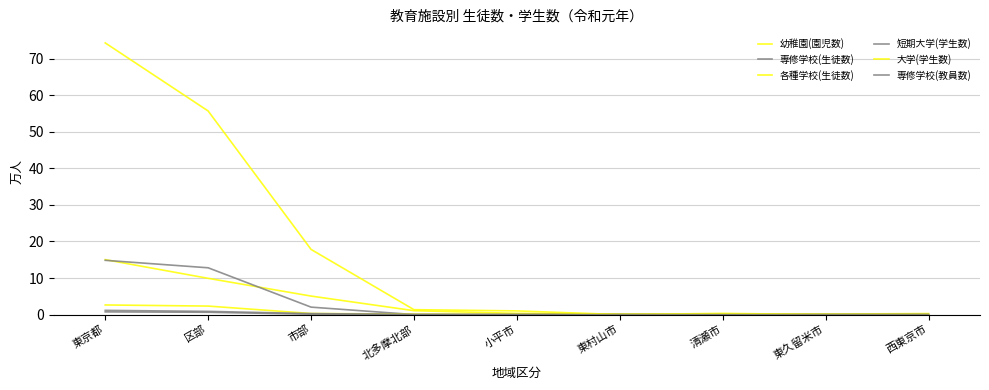

Does the chart display data point markers on the line(s)?

No